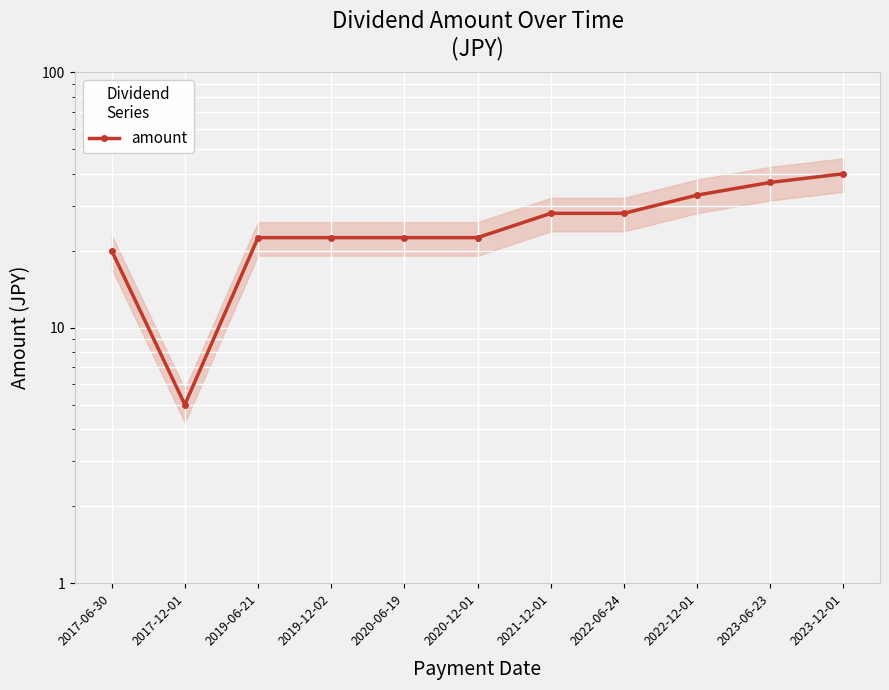

What is the difference between the maximum and minimum values?

35.0